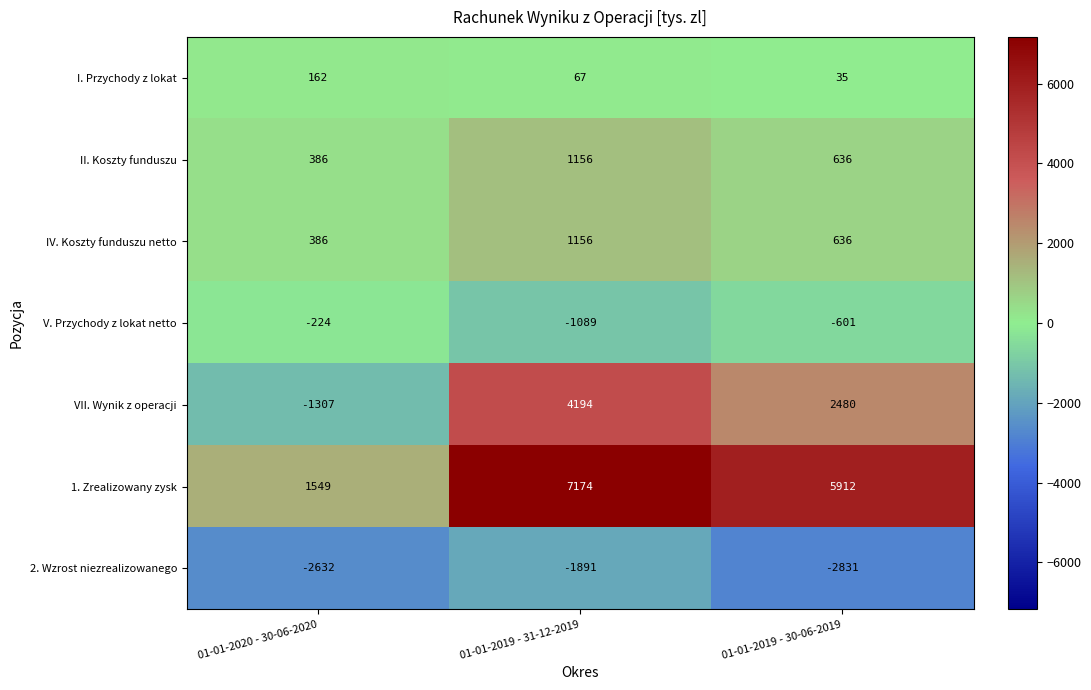

At which label does 1. Zrealizowany zysk first exceed 5912?

01-01-2019 - 31-12-2019